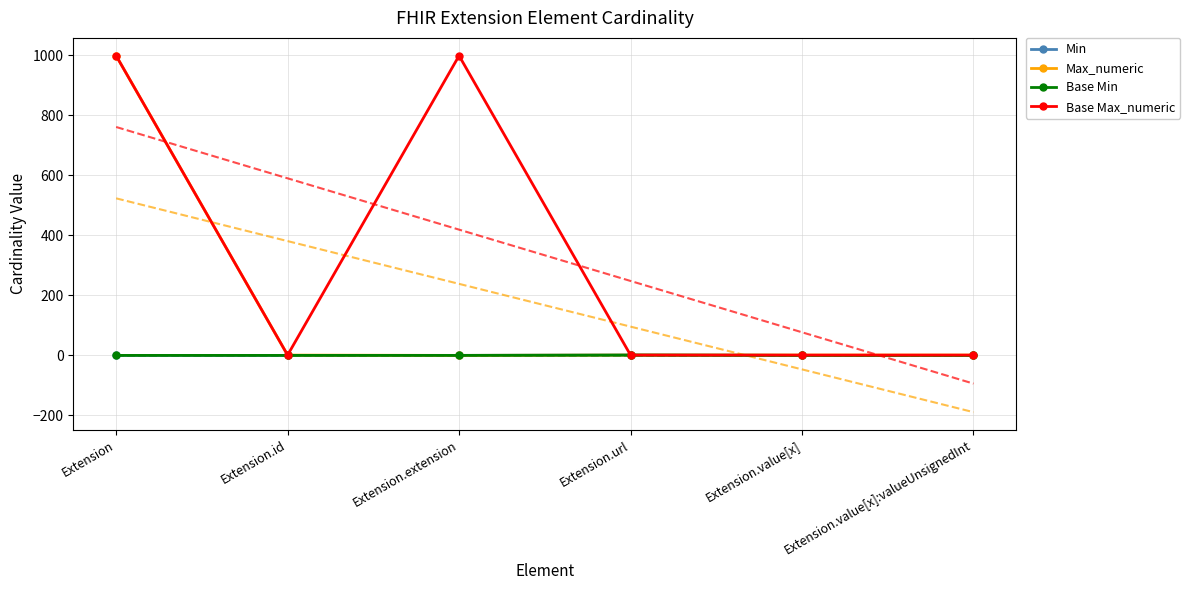

True or false: Base Max_numeric and Base Min cross at least once.

False